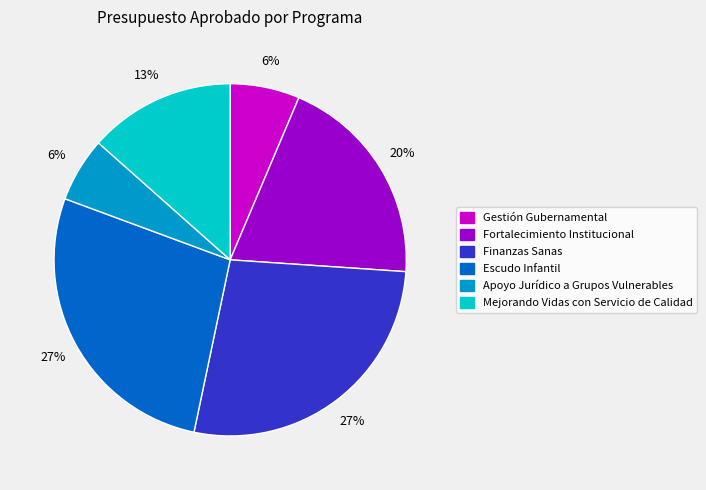

Which has a higher value, Mejorando Vidas con Servicio de Calidad or Gestión Gubernamental?

Mejorando Vidas con Servicio de Calidad